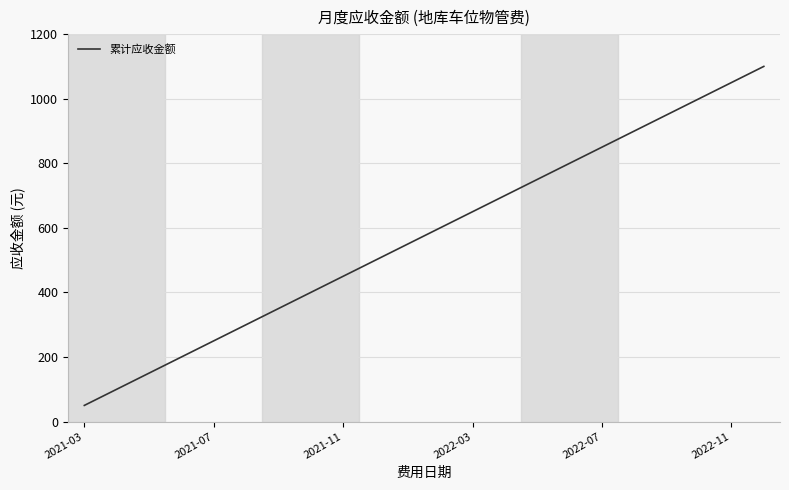

What is the difference between the maximum and minimum values?

1050